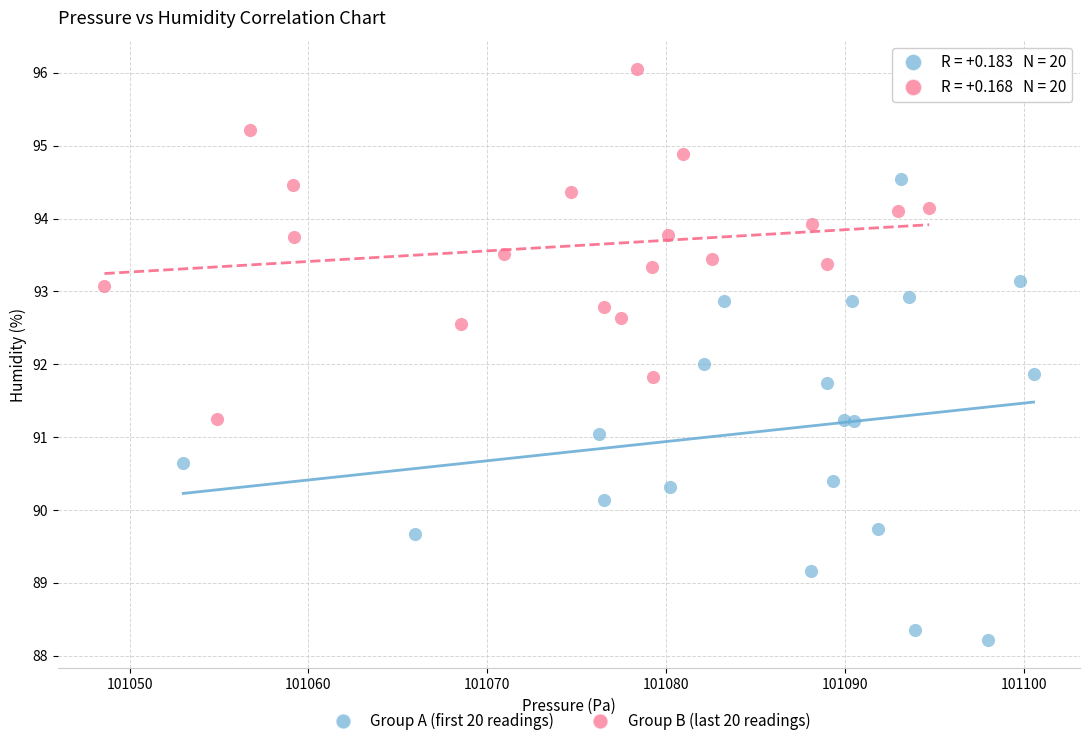

Which series contains the lowest Y value?

Group A (first 20 readings)